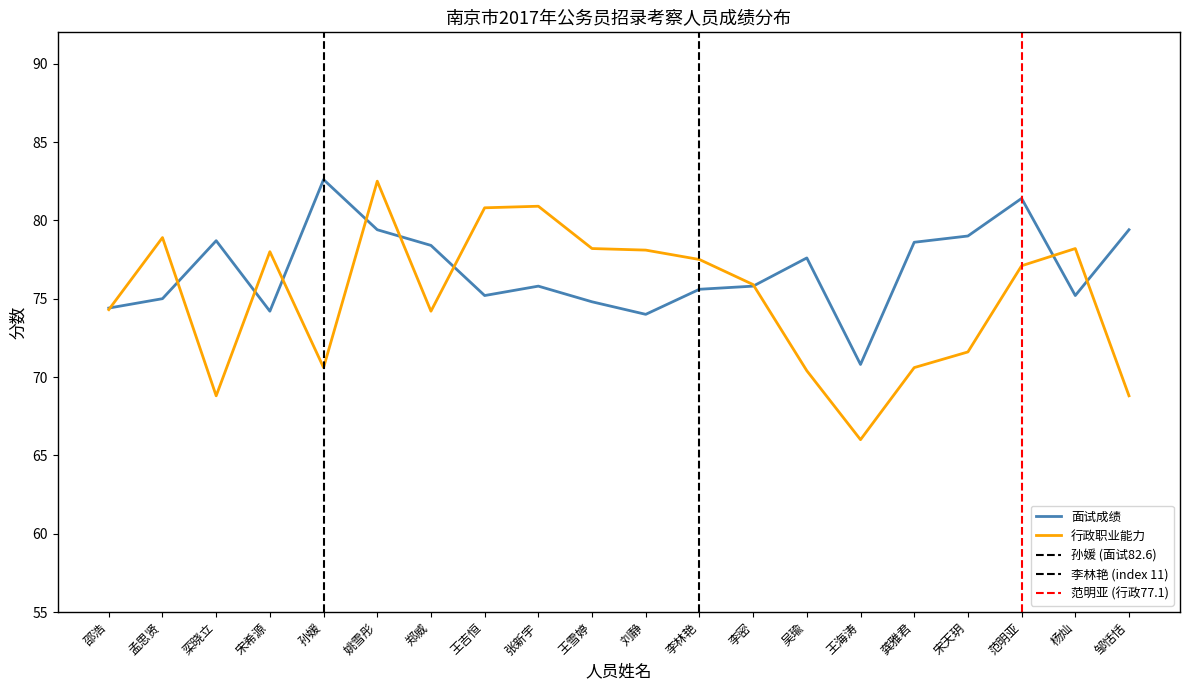

Between 范明亚 and 邹恬恬, which series saw the biggest shift?

行政职业能力